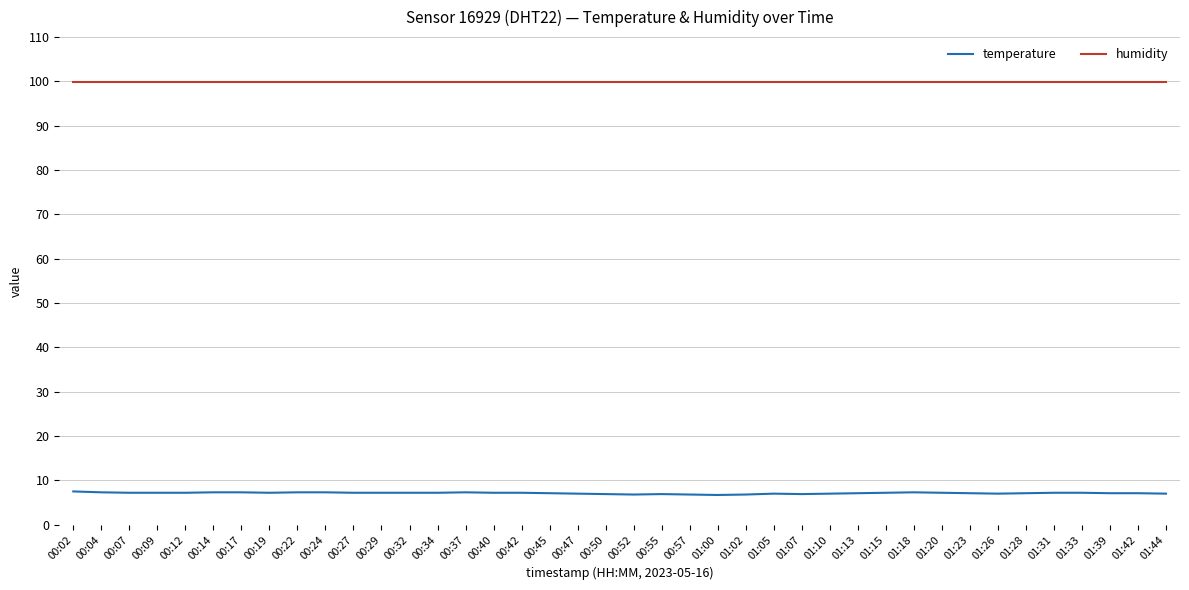

Is this an area chart (filled region under the line)?

No